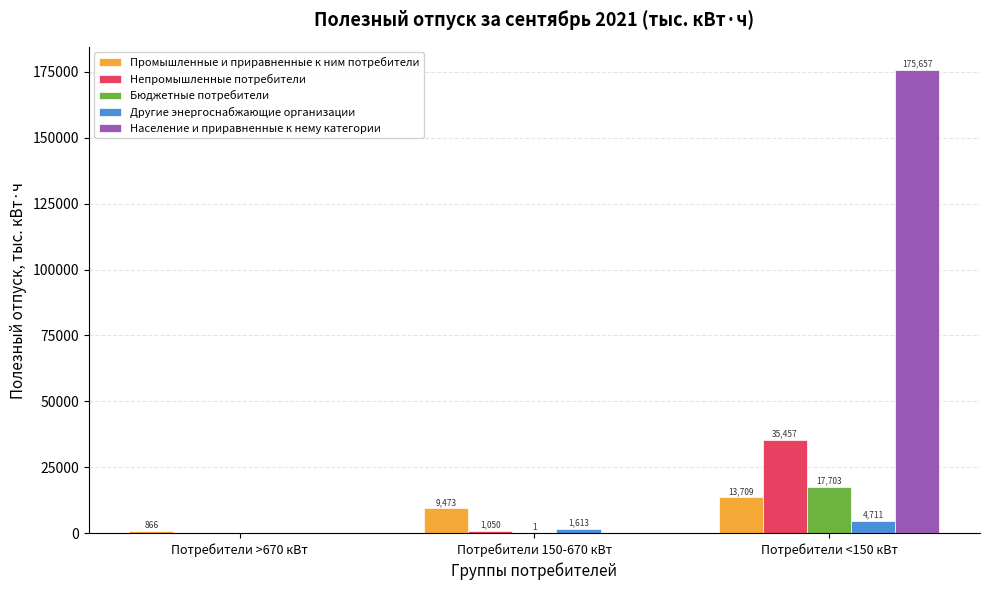

At which category does the chart reach its peak across all series?

Потребители <150 кВт